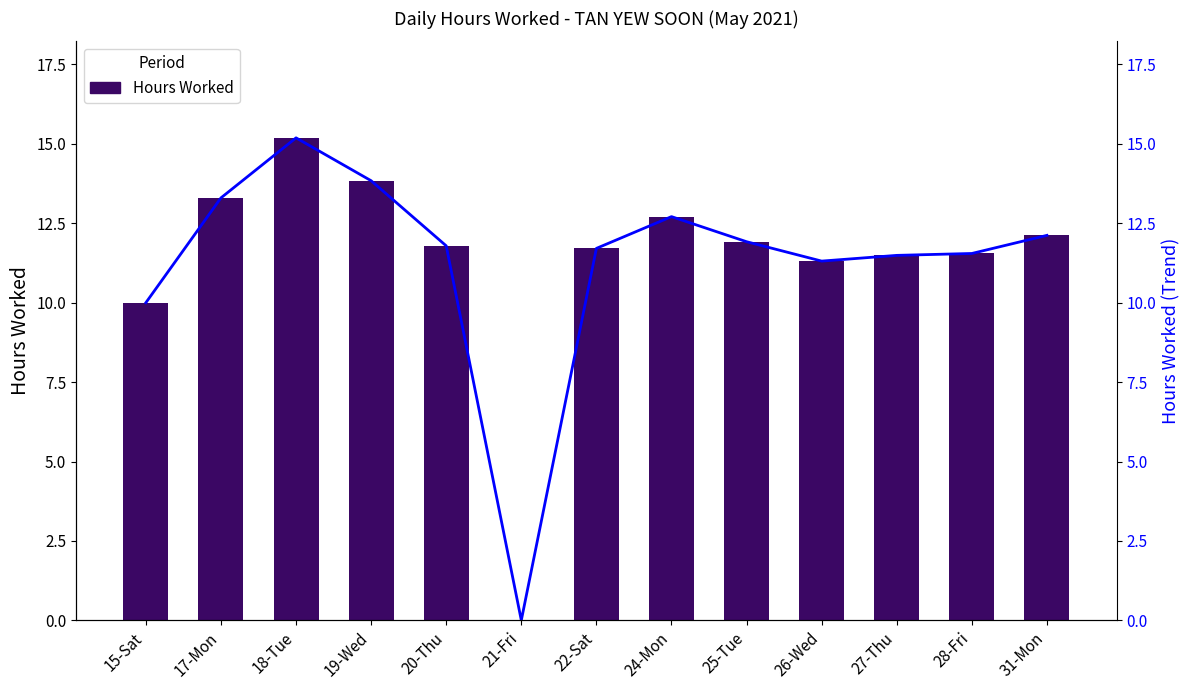

Where is Trend nearest to the value 7?

15-Sat